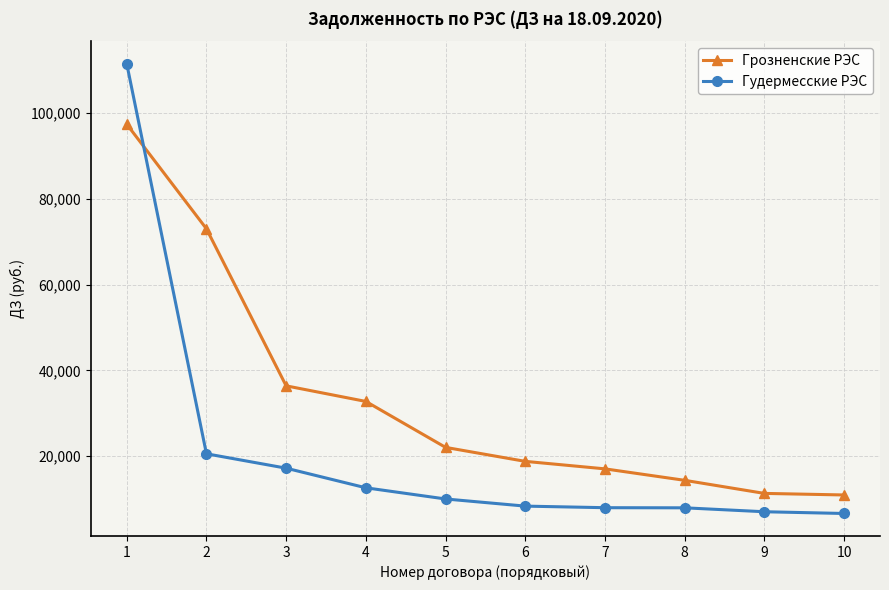

After their last crossing, which series has the higher values: Гудермесские РЭС or Грозненские РЭС?

Грозненские РЭС